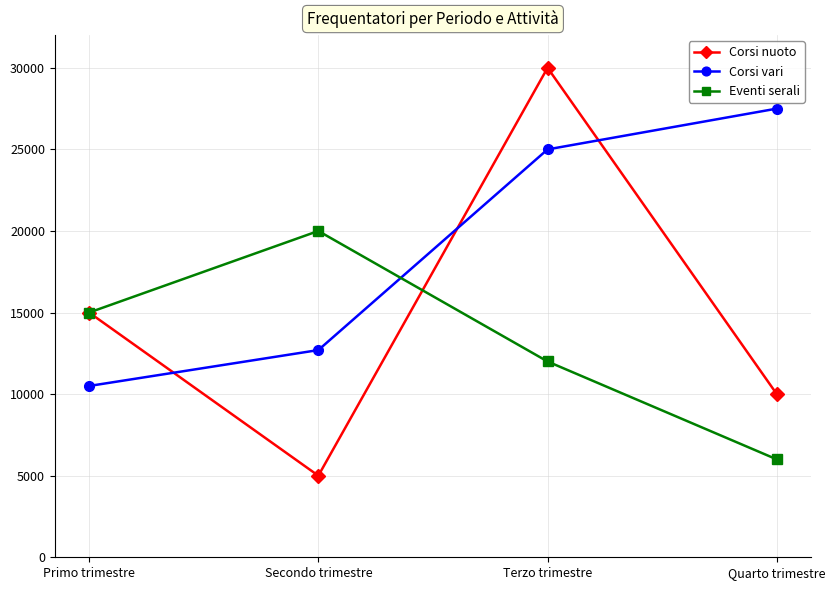

At which category does the chart reach its minimum across all series?

Secondo trimestre